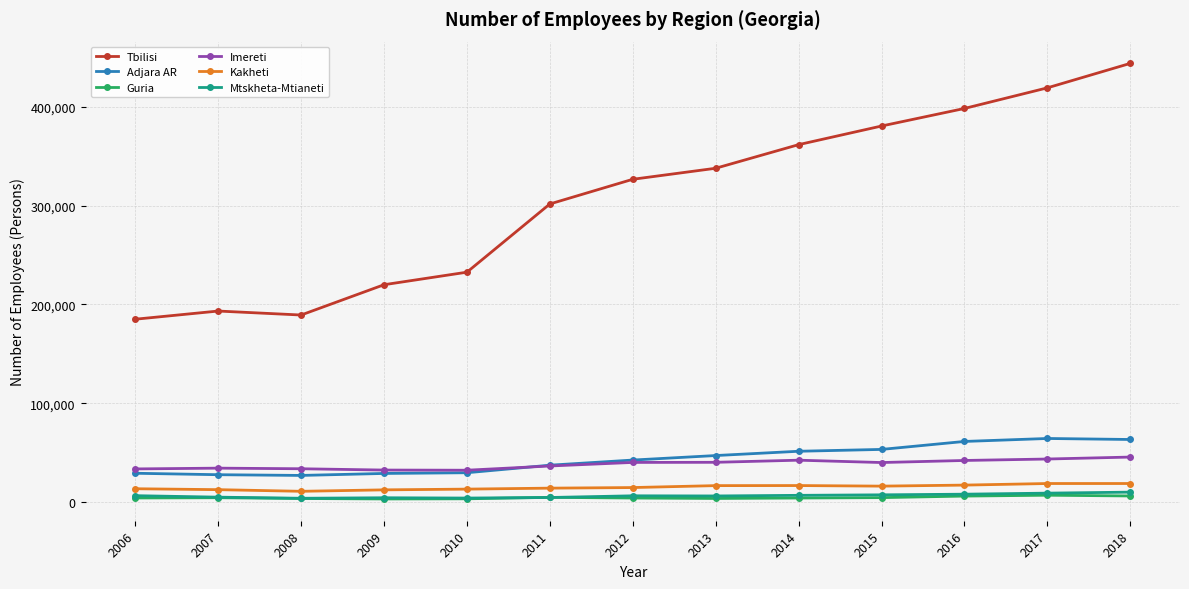

The value of Tbilisi at 2011 is 496194. True or false?

False